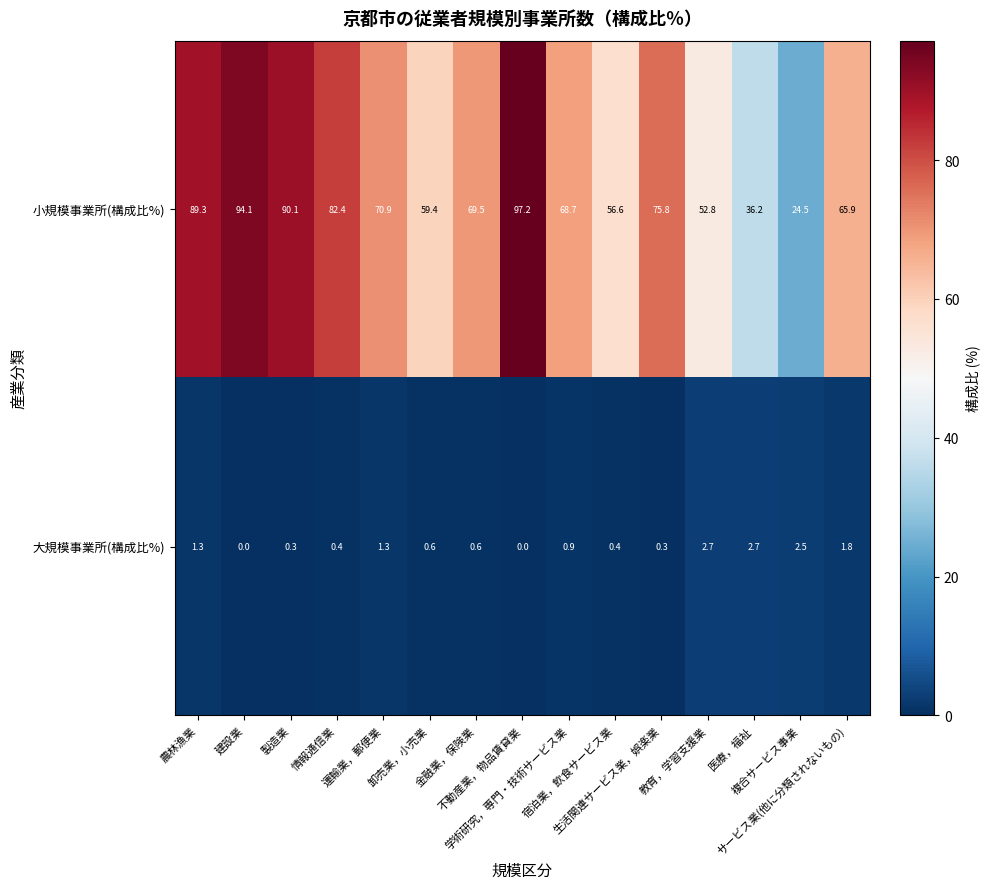

List the series in order of their overall mean, highest first.

小規模事業所(構成比%), 大規模事業所(構成比%)